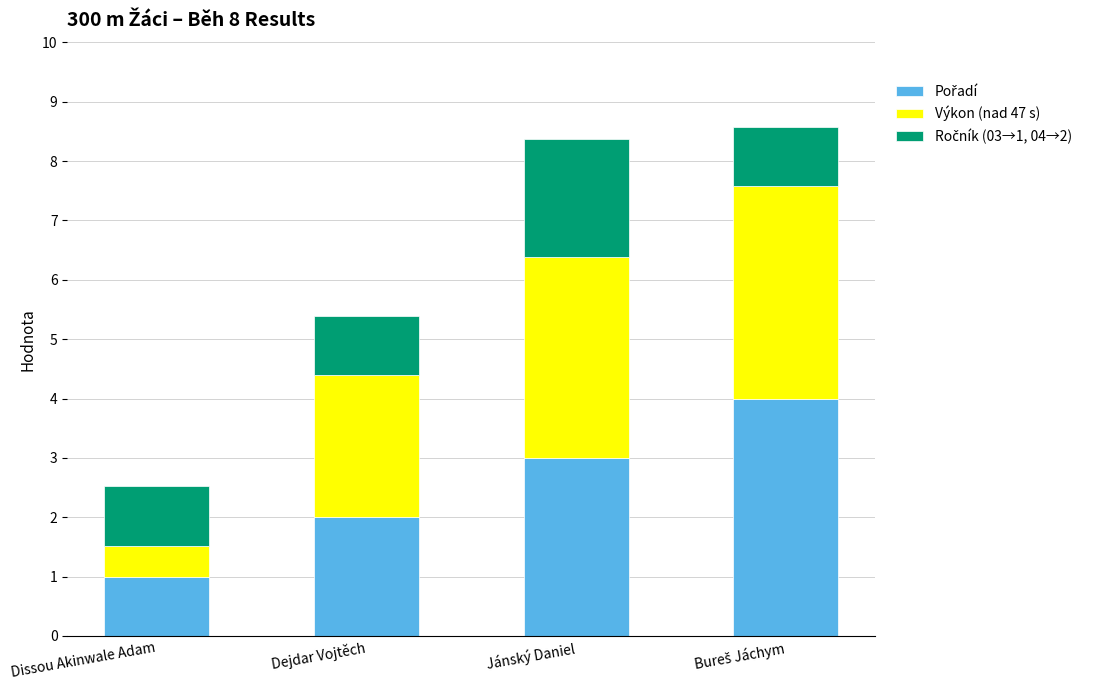

What is the total value across all series at Dejdar Vojtěch?

5.4